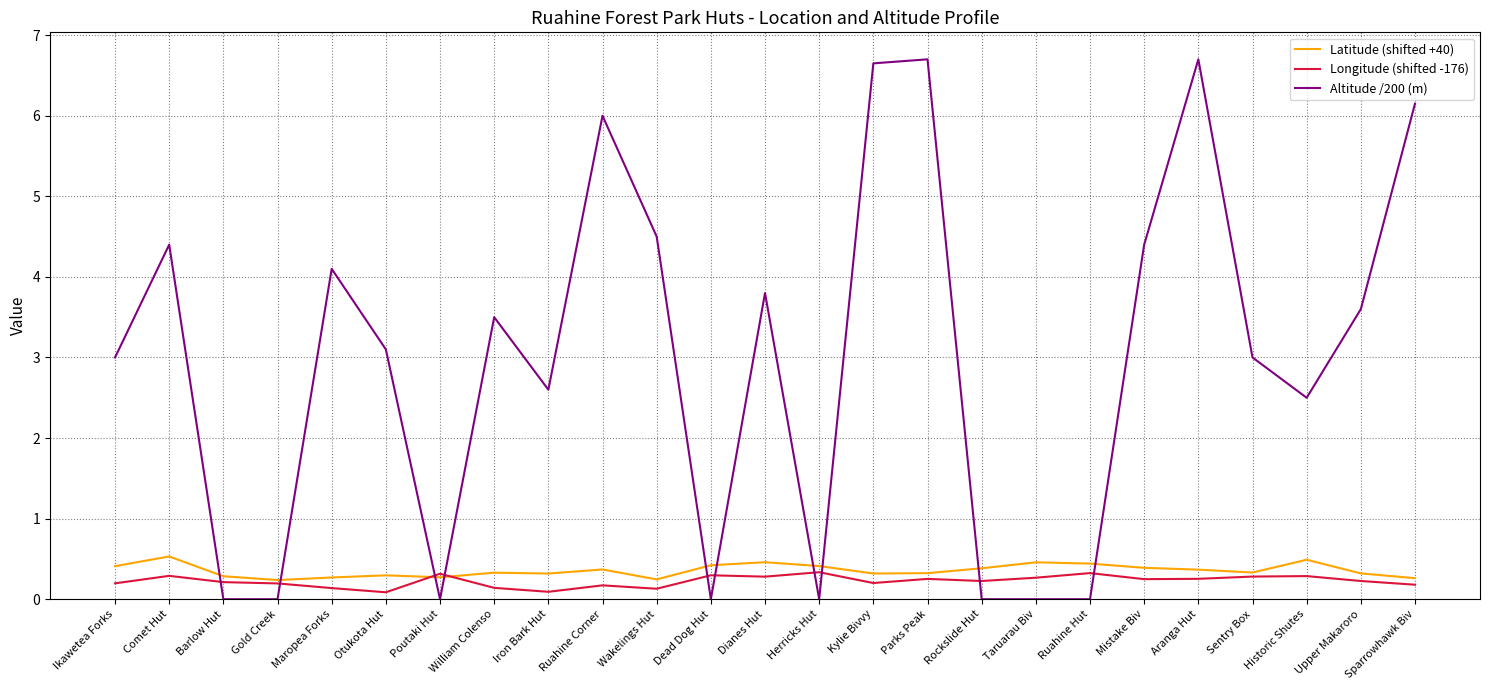

Is the value of Latitude (shifted +40) at Taruarau Biv greater than the value of Altitude /200 (m) at Wakelings Hut?

No